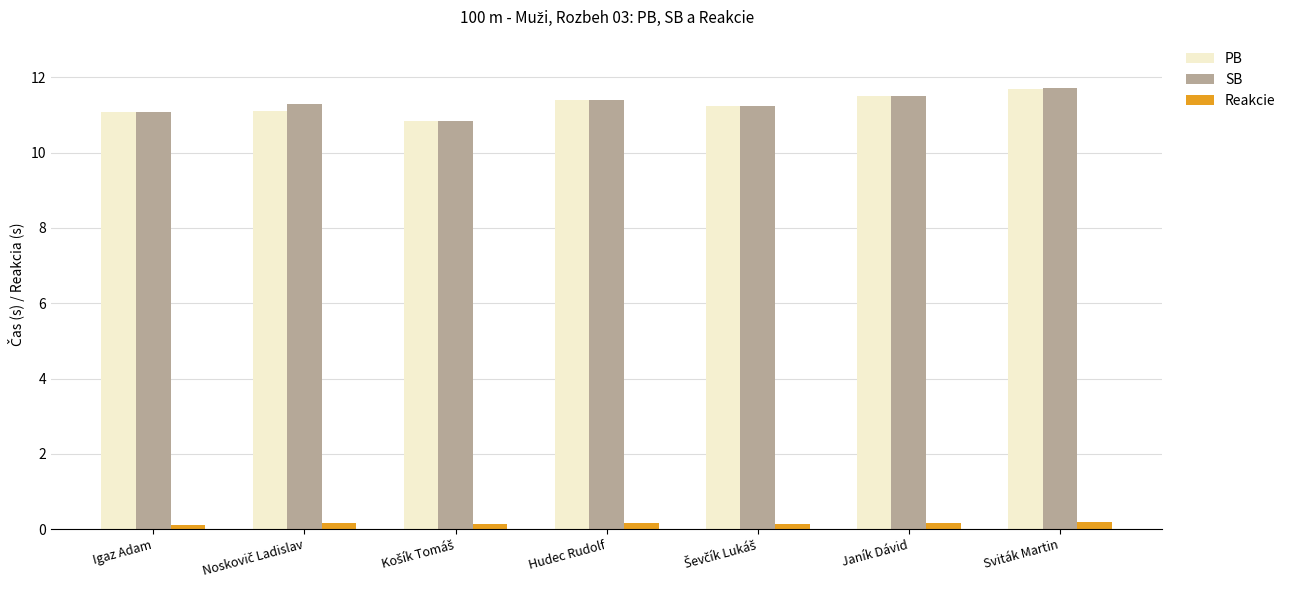

At how many categories does at least one series exceed 8?

7